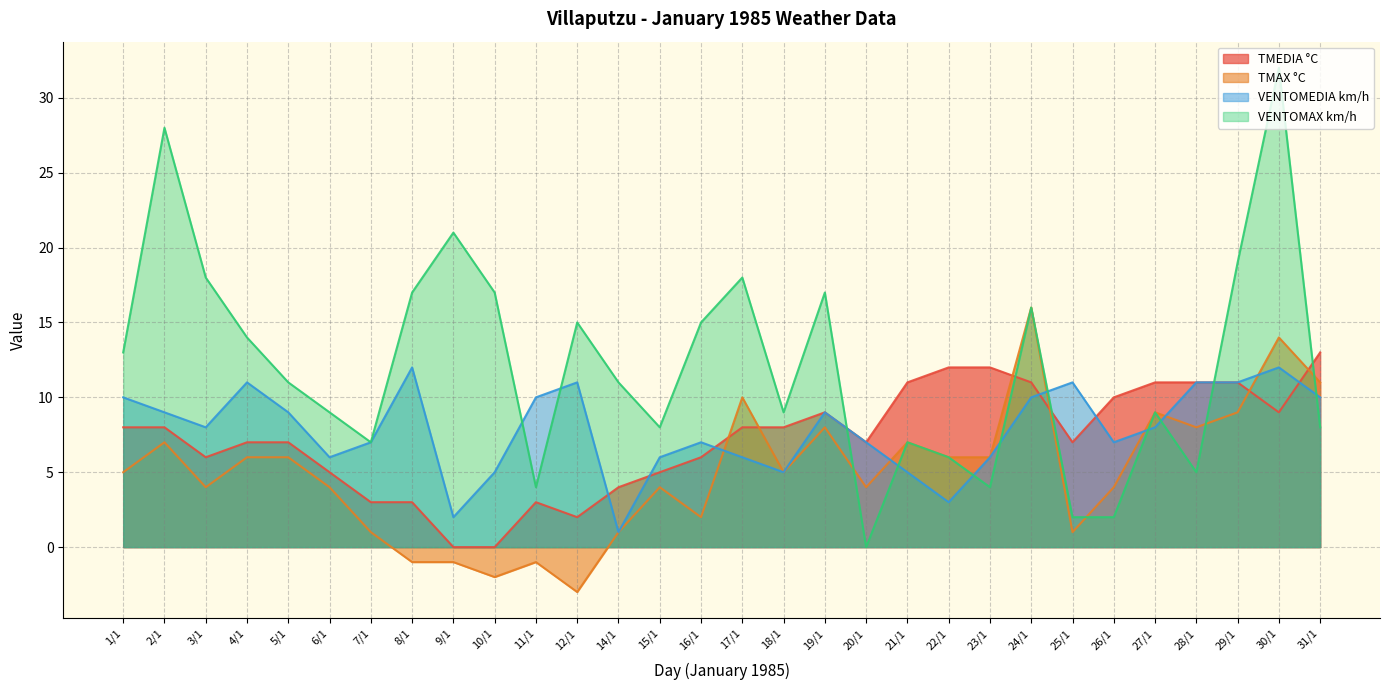

Reading left to right, extract all data points from this chart.

TMEDIA °C: 1/1=8	2/1=8	3/1=6	4/1=7	5/1=7	6/1=5	7/1=3	8/1=3	9/1=0	10/1=0	11/1=3	12/1=2	14/1=4	15/1=5	16/1=6	17/1=8	18/1=8	19/1=9	20/1=7	21/1=11	22/1=12	23/1=12	24/1=11	25/1=7	26/1=10	27/1=11	28/1=11	29/1=11	30/1=9	31/1=13
TMAX °C: 1/1=5	2/1=7	3/1=4	4/1=6	5/1=6	6/1=4	7/1=1	8/1=-1	9/1=-1	10/1=-2	11/1=-1	12/1=-3	14/1=1	15/1=4	16/1=2	17/1=10	18/1=5	19/1=8	20/1=4	21/1=7	22/1=6	23/1=6	24/1=16	25/1=1	26/1=4	27/1=9	28/1=8	29/1=9	30/1=14	31/1=11
VENTOMEDIA km/h: 1/1=10	2/1=9	3/1=8	4/1=11	5/1=9	6/1=6	7/1=7	8/1=12	9/1=2	10/1=5	11/1=10	12/1=11	14/1=1	15/1=6	16/1=7	17/1=6	18/1=5	19/1=9	20/1=7	21/1=5	22/1=3	23/1=6	24/1=10	25/1=11	26/1=7	27/1=8	28/1=11	29/1=11	30/1=12	31/1=10
VENTOMAX km/h: 1/1=13	2/1=28	3/1=18	4/1=14	5/1=11	6/1=9	7/1=7	8/1=17	9/1=21	10/1=17	11/1=4	12/1=15	14/1=11	15/1=8	16/1=15	17/1=18	18/1=9	19/1=17	20/1=0	21/1=7	22/1=6	23/1=4	24/1=16	25/1=2	26/1=2	27/1=9	28/1=5	29/1=19	30/1=32	31/1=8